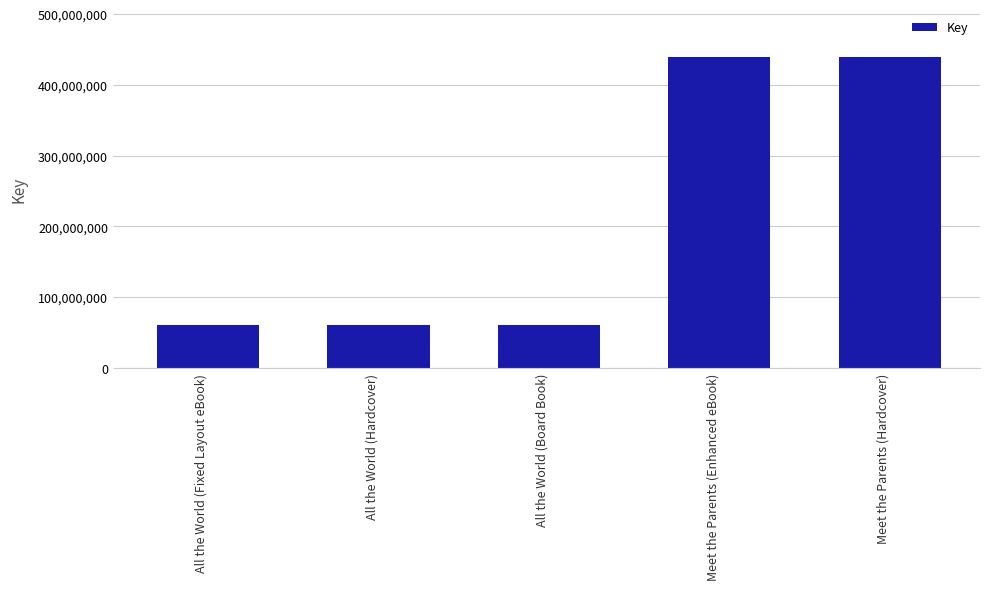

Does the chart contain stacked bars?

No